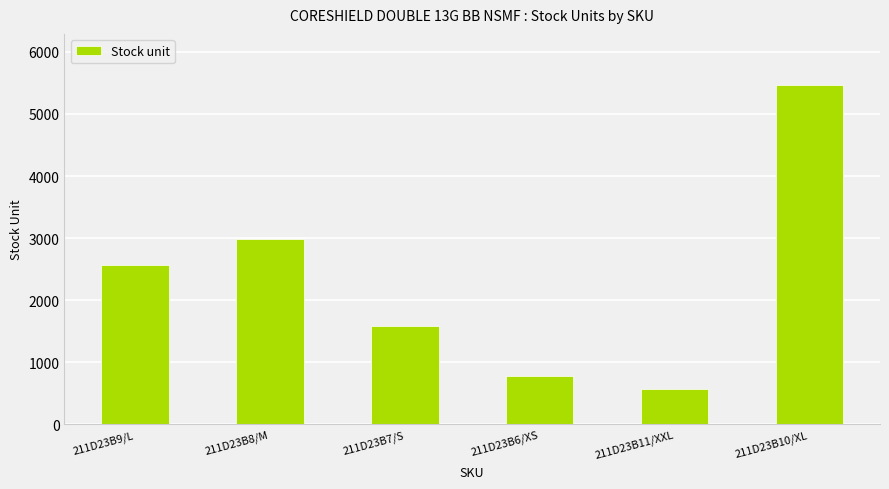

How many values are below 2566?

3